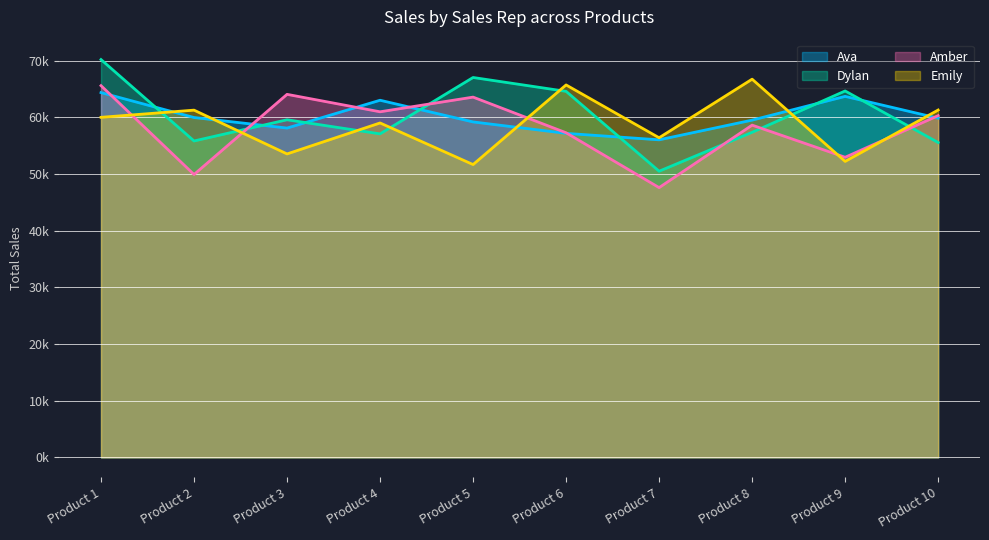

The value of Ava at Product 5 is 59183. True or false?

True